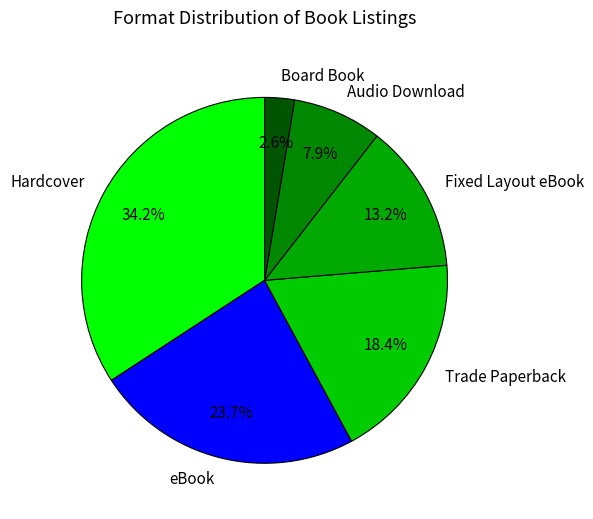

Which slice is the largest?

Hardcover